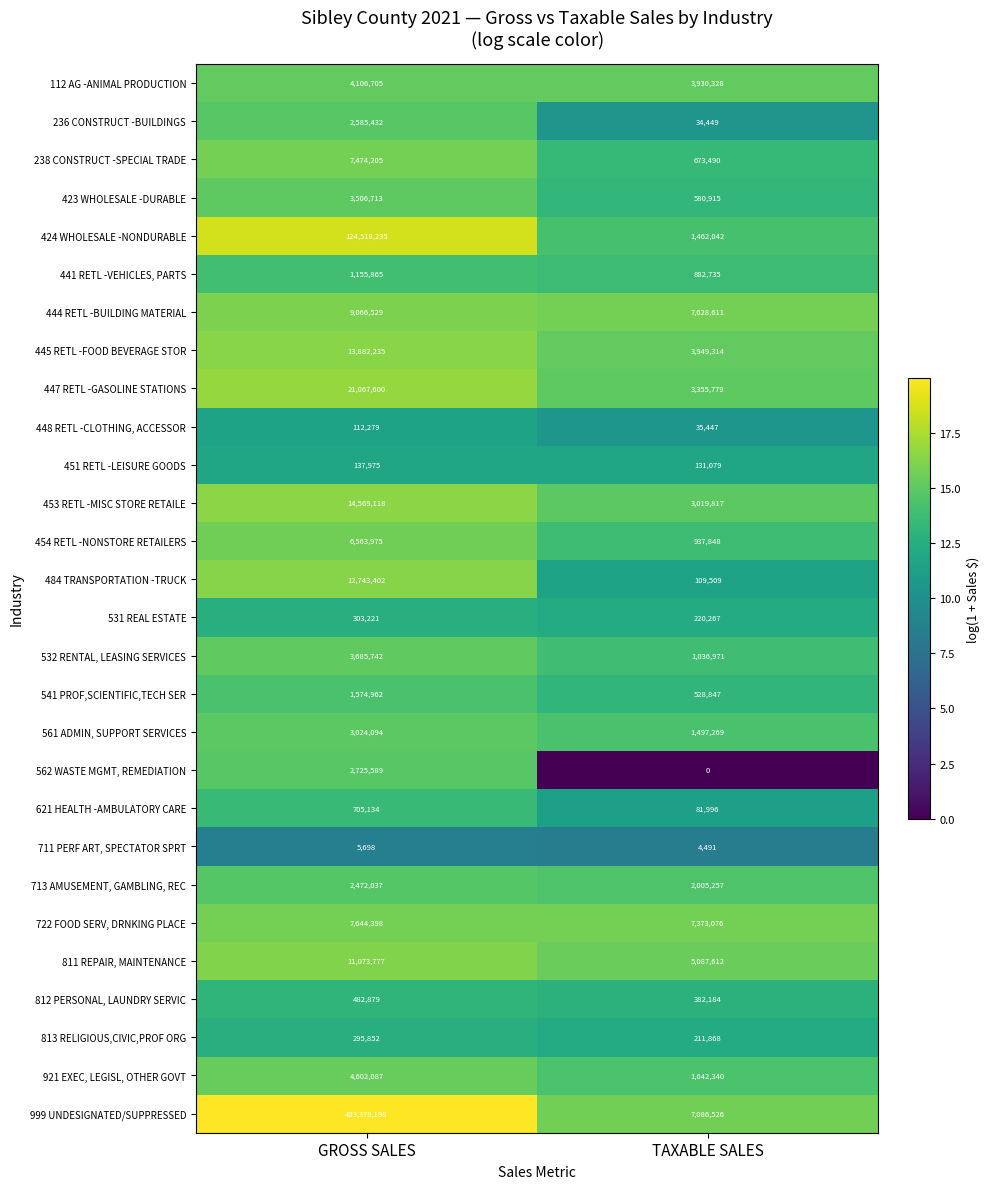

List the labels in order of 722 FOOD SERV, DRNKING PLACE value, smallest first.

TAXABLE SALES, GROSS SALES